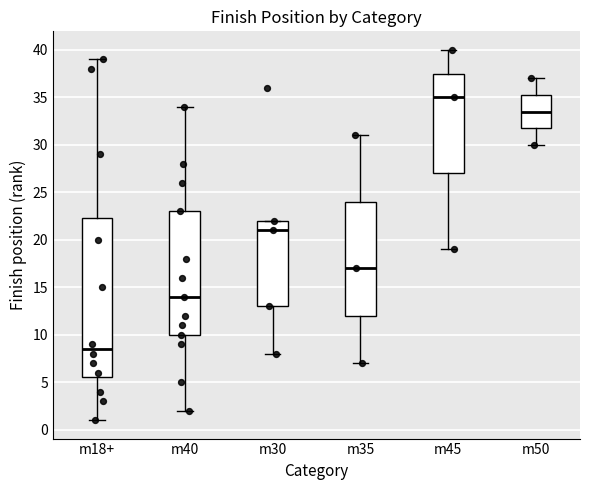

Reading left to right, transcribe this box plot: for each box, give where its median line is, the range the box spans, and where its two whiskers end, as read against the y-axis. The values are not printed on the chart, so give them approximately, as read against the axis.

m18+: median 8.5, box 5.5 to 22.5, whiskers 1.0 to 39.0
m40: median 14.0, box 10.0 to 23.0, whiskers 2.0 to 34.0
m30: median 21.0, box 13.0 to 22.0, whiskers 8.0 to 22.0
m35: median 17.0, box 12.0 to 24.0, whiskers 7.0 to 31.0
m45: median 35.0, box 27.0 to 37.5, whiskers 19.0 to 40.0
m50: median 33.5, box 32.0 to 35.5, whiskers 30.0 to 37.0